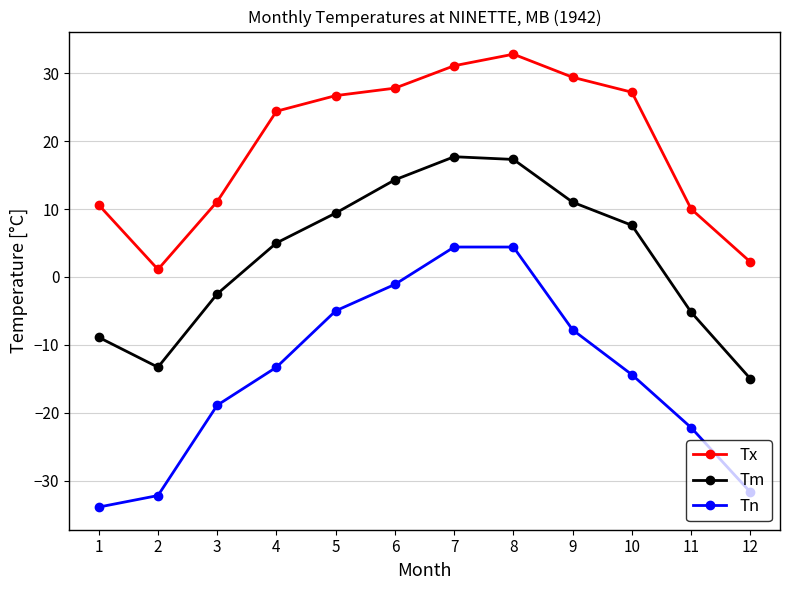

At which label does Tm reach its minimum?

12